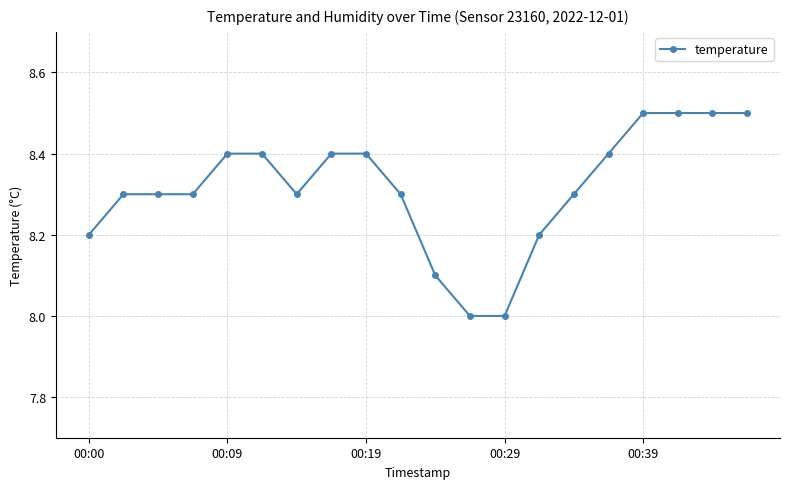

What is the minimum value shown in the chart?

8.0